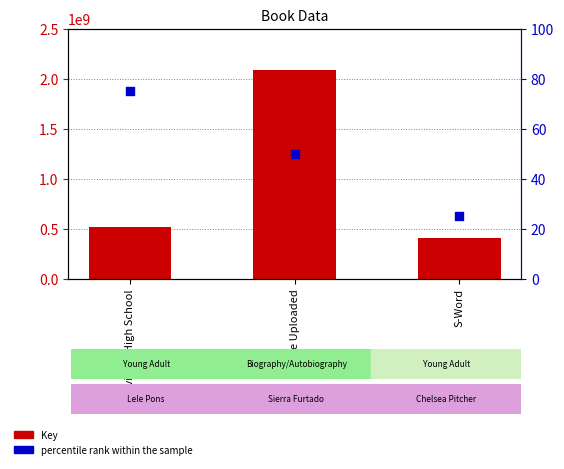

Which series contains the lowest Y value?

percentile rank within the sample